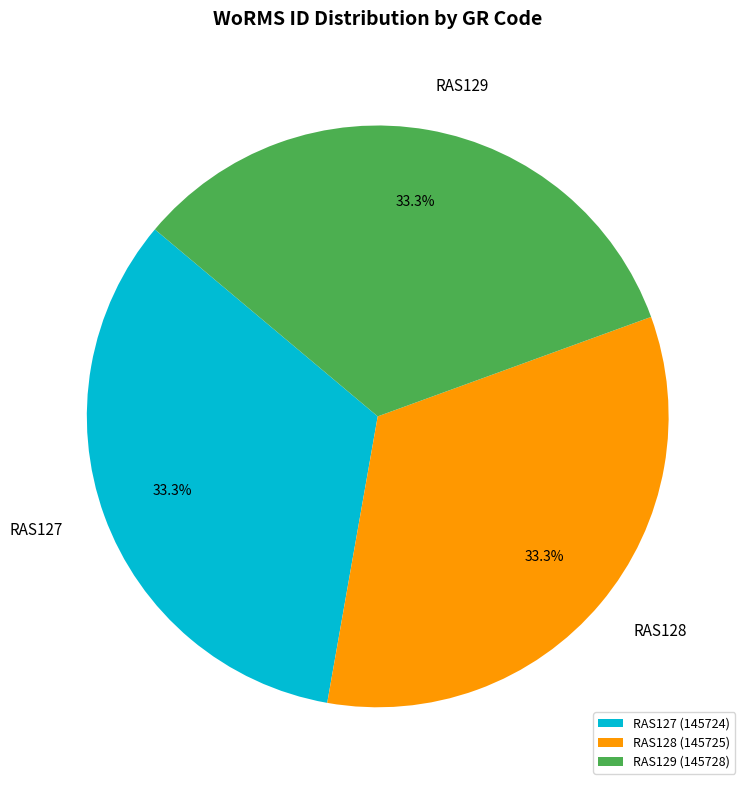

Do RAS128 and RAS127 together represent more than half of the pie?

Yes